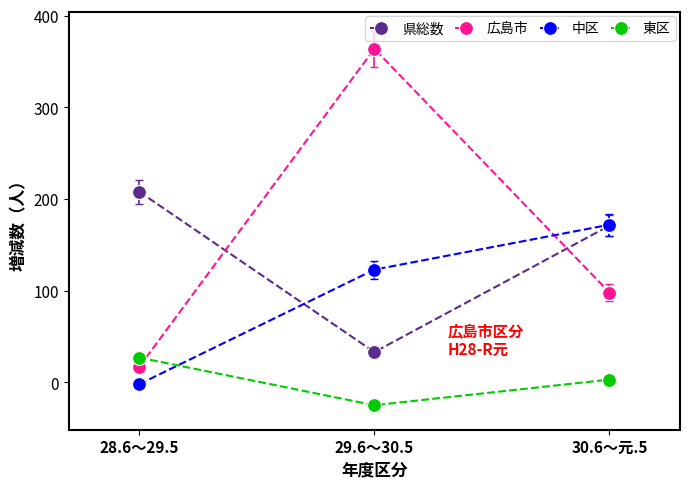

How many values in the 県総数 series are below 171?

1